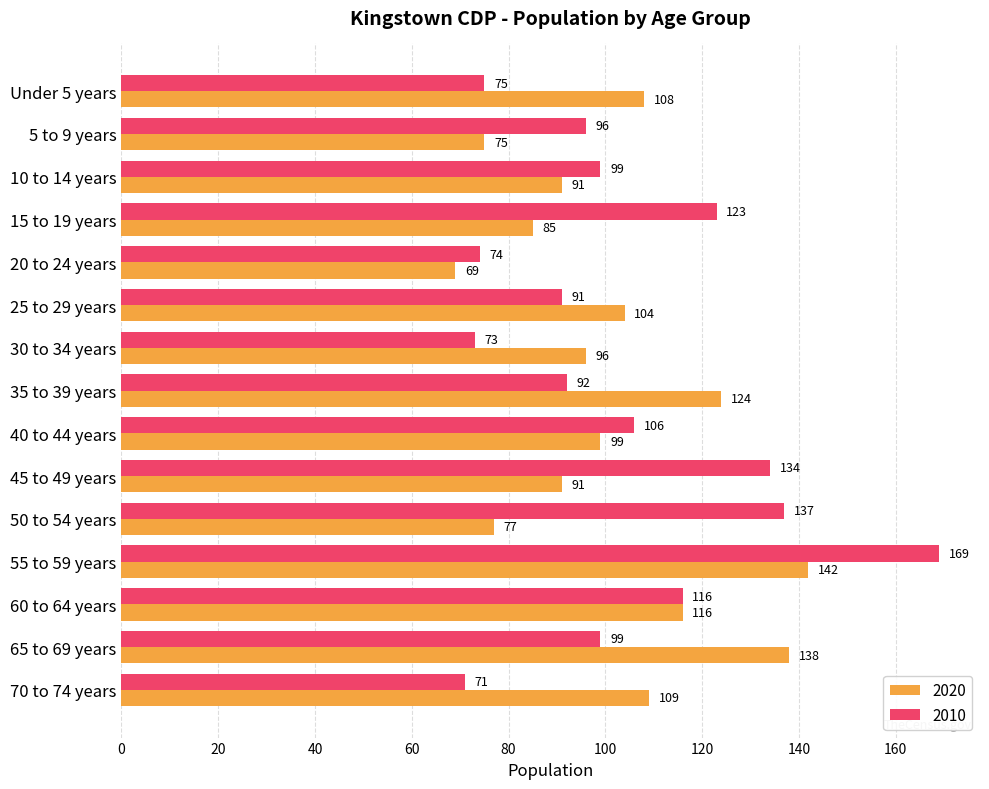

How many values in the 2010 series are below 99?

7